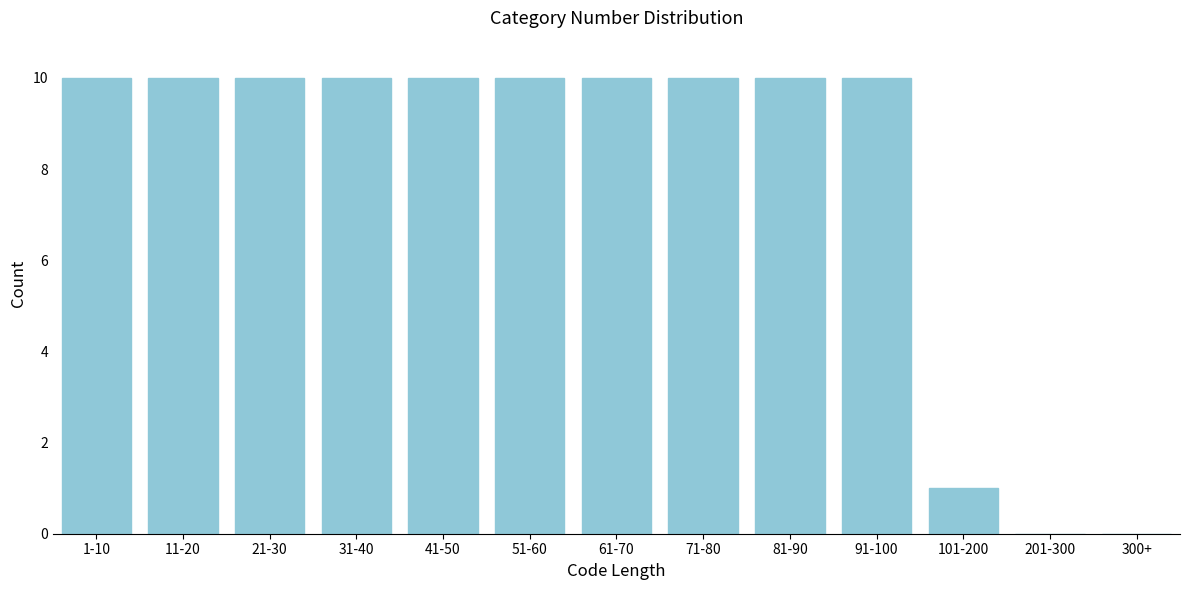

Reading right to left, transcribe all the data shown in this chart.

300+=0	201-300=0	101-200=1	91-100=10	81-90=10	71-80=10	61-70=10	51-60=10	41-50=10	31-40=10	21-30=10	11-20=10	1-10=10